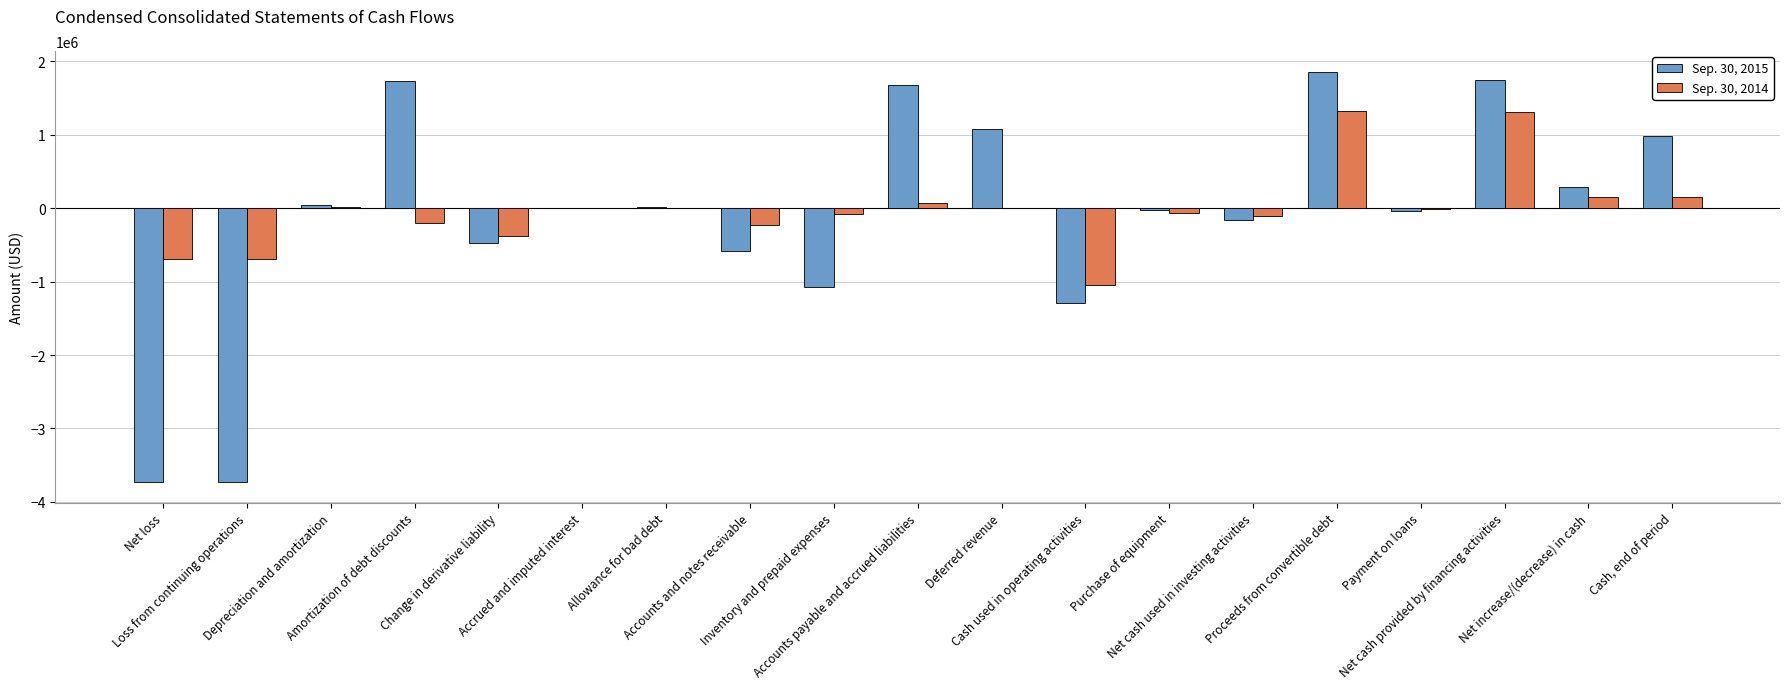

What is the greatest value displayed?

1859850